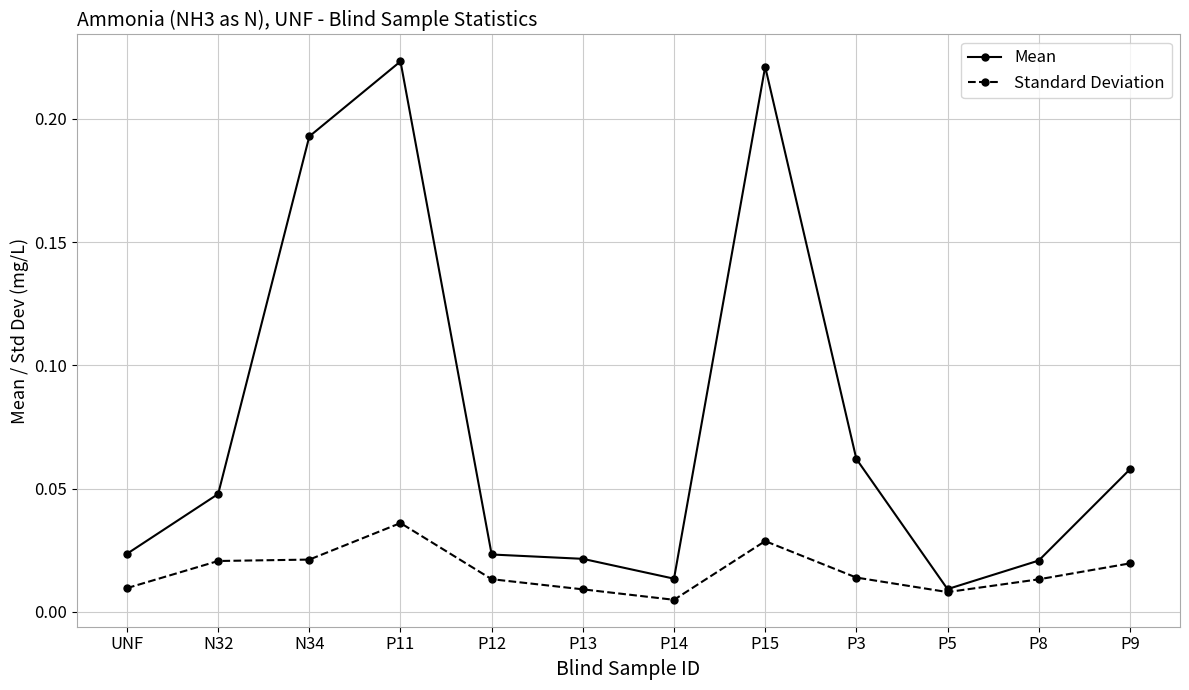

In Standard Deviation, how many points are lower than both neighbors (excluding endpoints)?

2